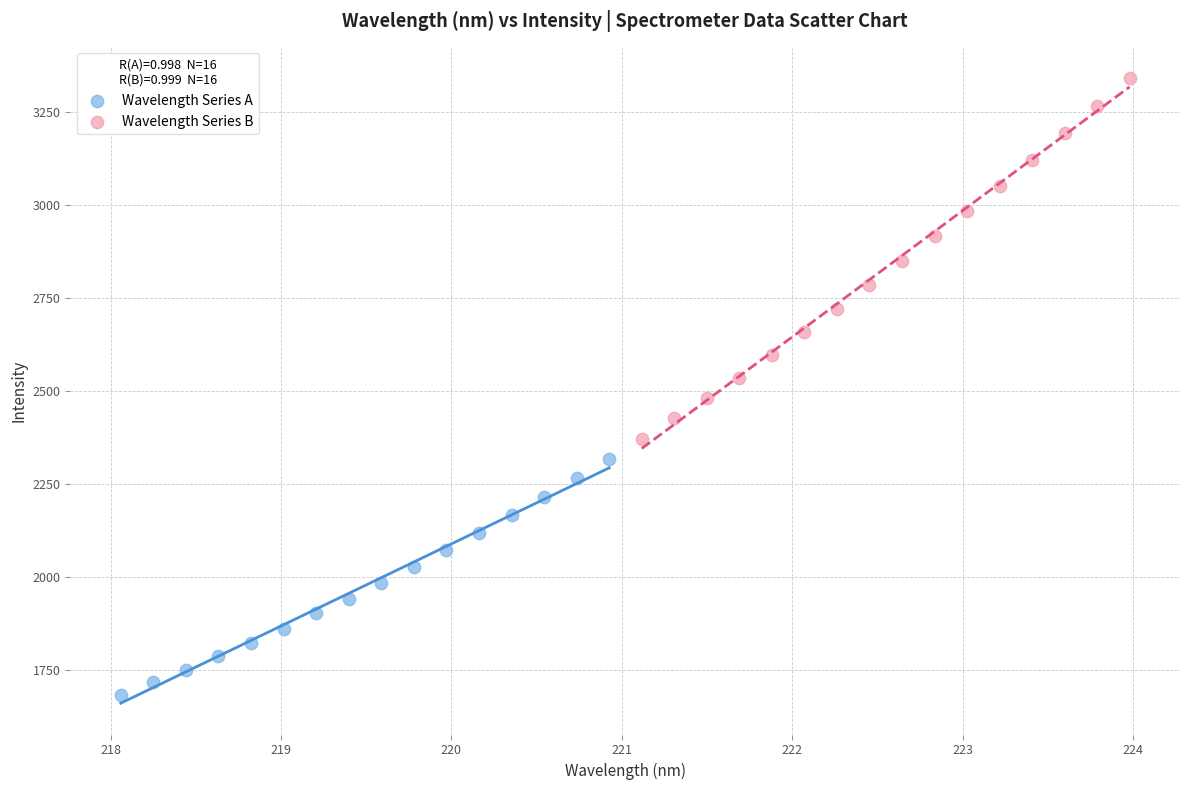

Which series contains the highest Y value?

Wavelength Series B